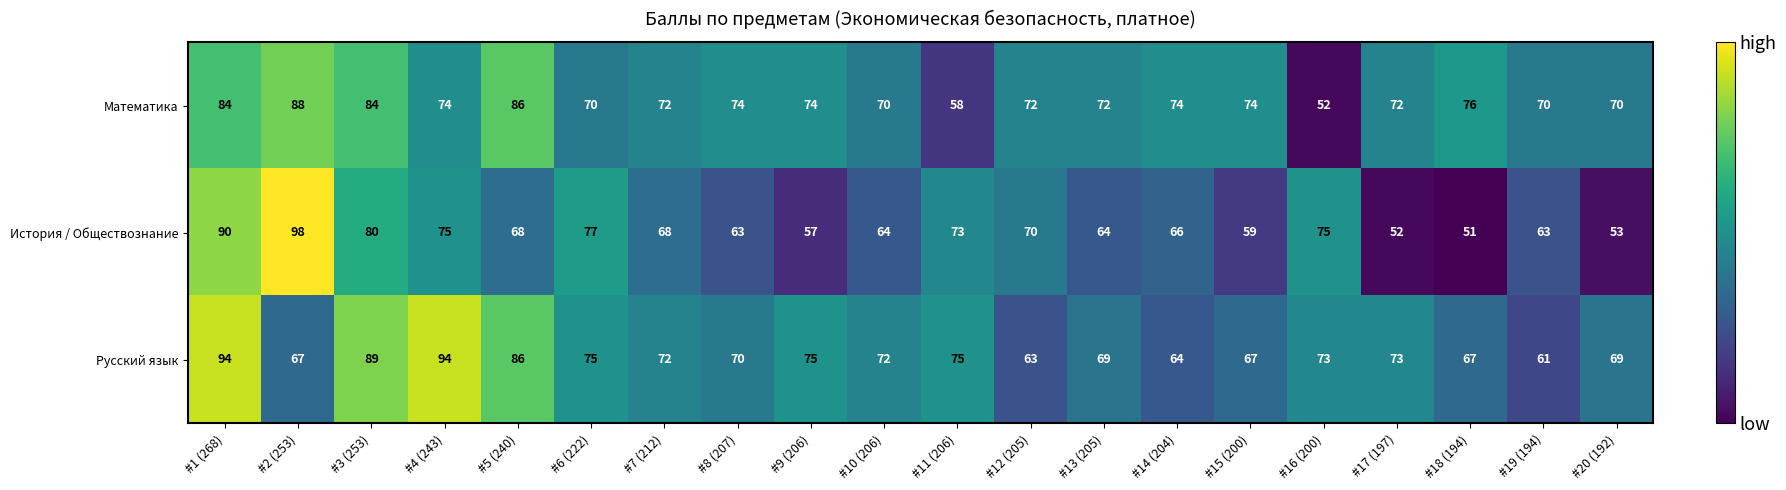

Read the История / Обществознание value at #16 (200).

75